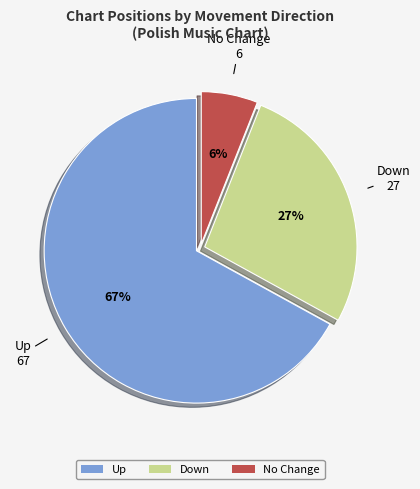

Does any single category account for the majority?

Yes